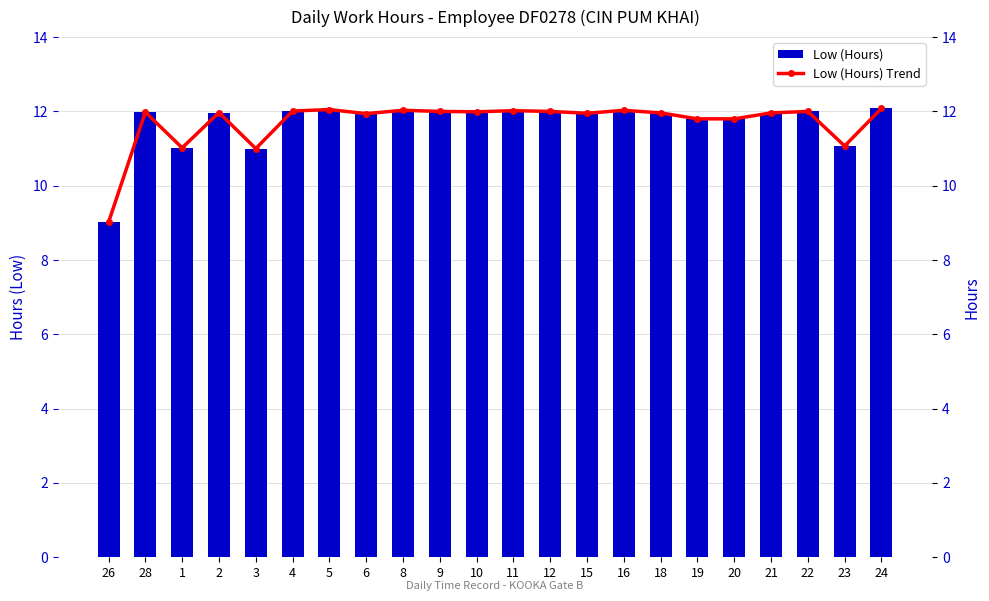

What is the approximate value of Low (Hours) Trend at 6?

11.9